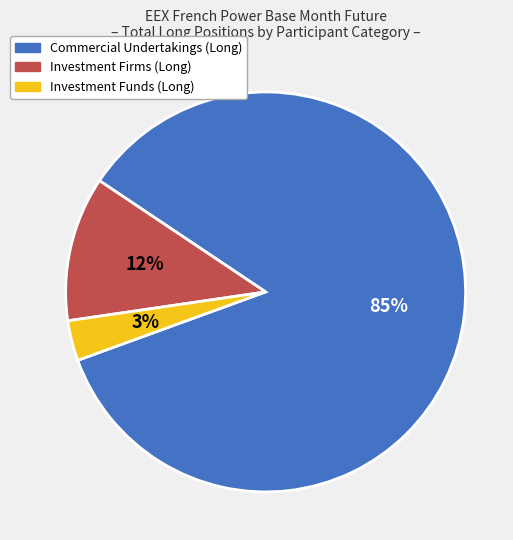

Is the sum of Investment Funds (Long) and Investment Firms (Long) greater than half?

No